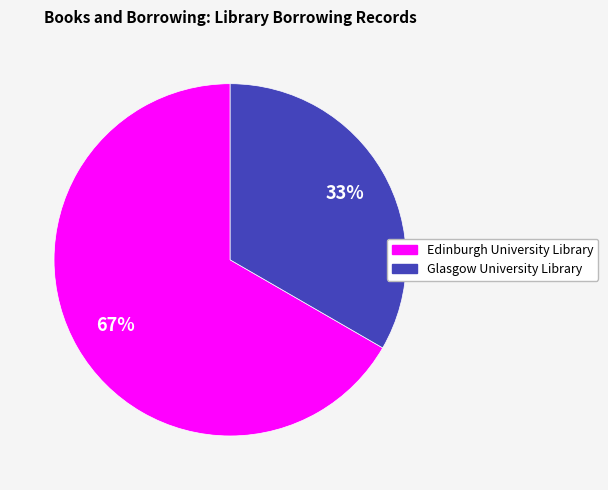

Is it true that Edinburgh University Library is 67% of the pie?

True